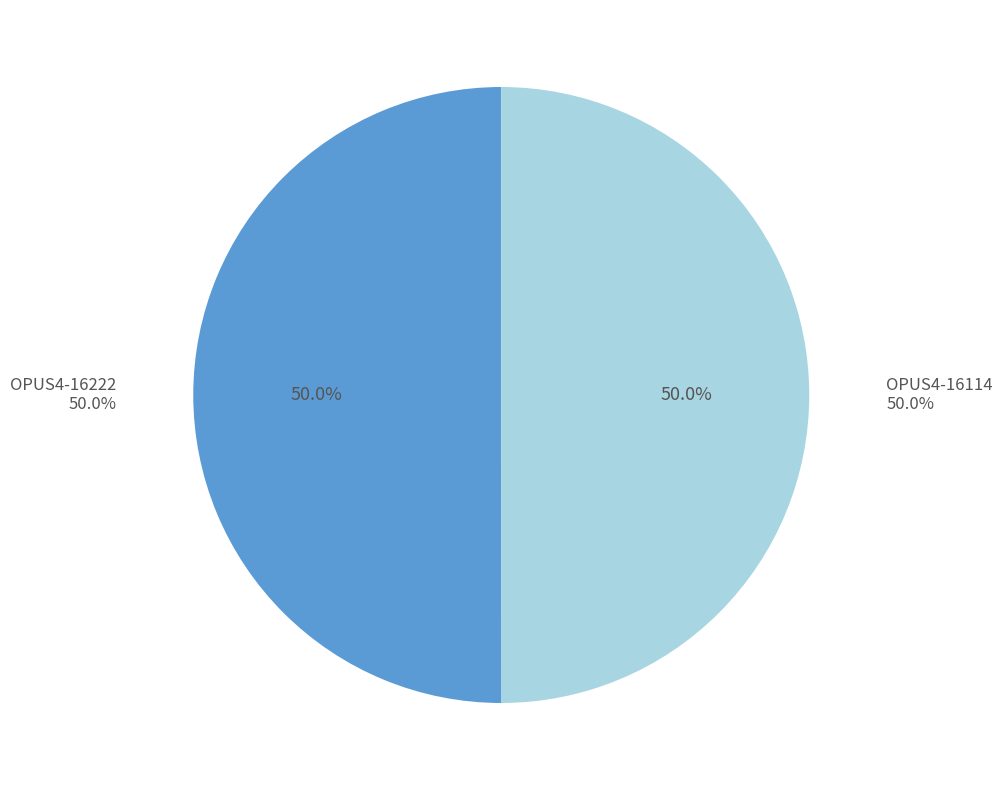

Does OPUS4-16114 represent more than half of the total?

No